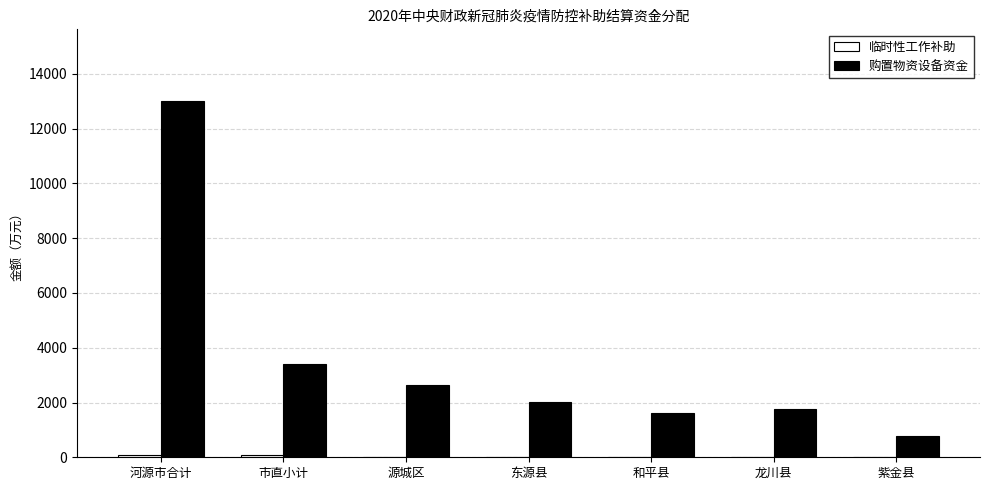

True or false: 购置物资设备资金 has a value of 1756.8 at 龙川县.

True